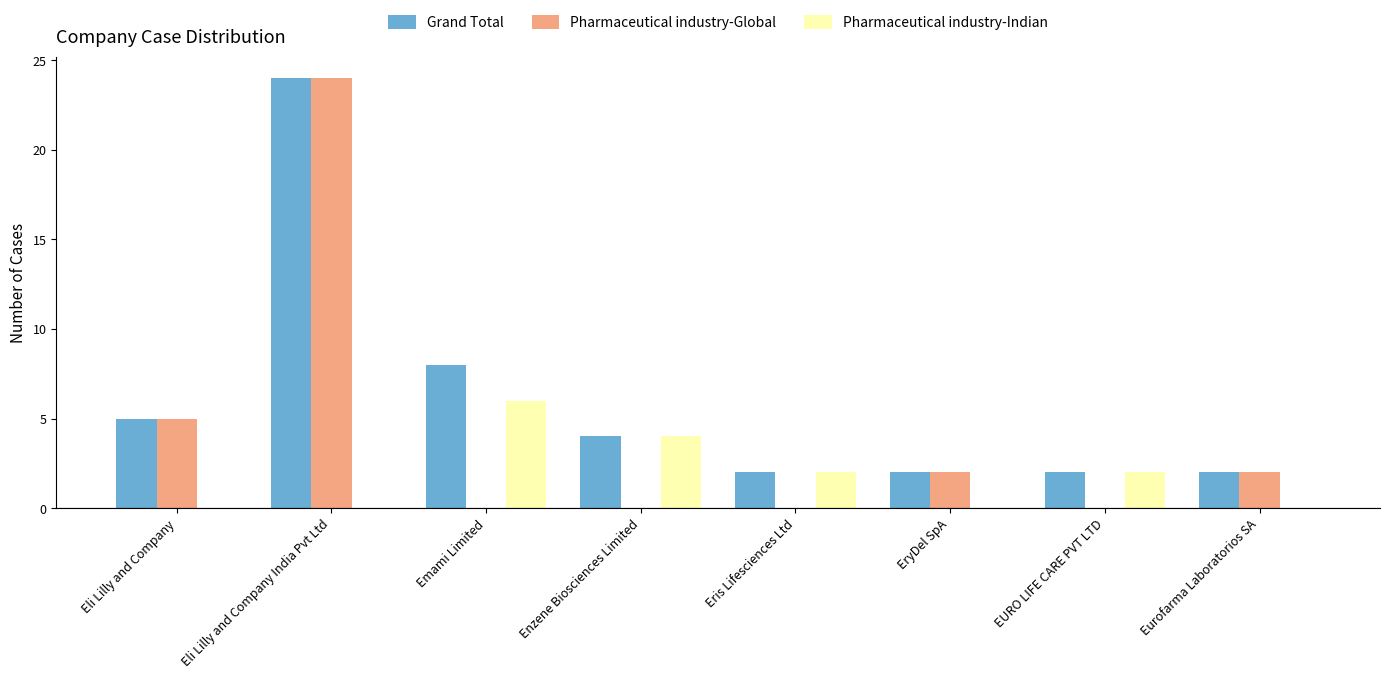

Reading right to left, what are all the values shown in this chart?

Grand Total: 2	2	2	2	4	8	24	5
Pharmaceutical industry-Global: 2	0	2	0	0	0	24	5
Pharmaceutical industry-Indian: 0	2	0	2	4	6	0	0